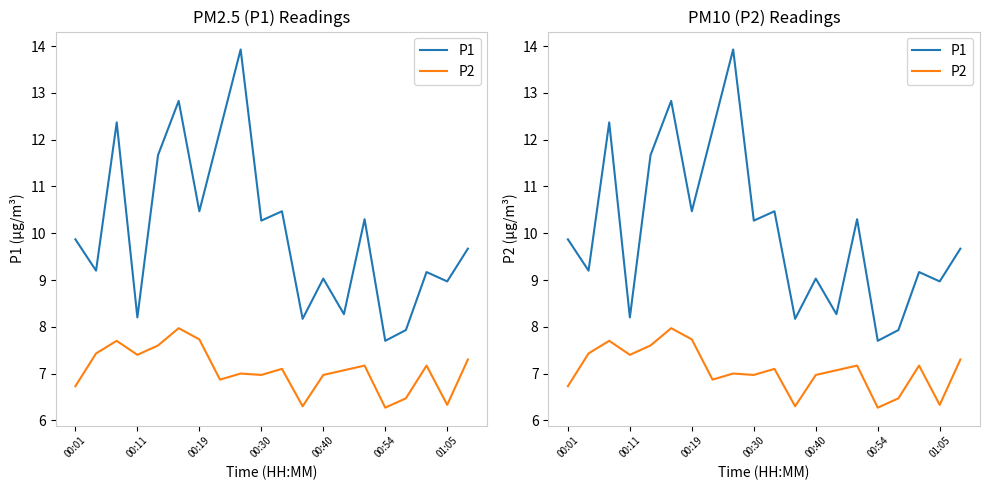

True or false: P2 and P1 intersect in this chart.

False